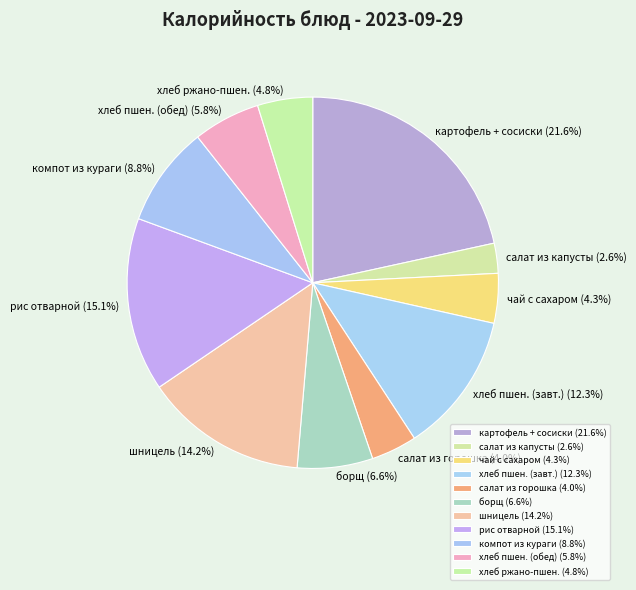

Does компот из кураги represent more than half of the total?

No